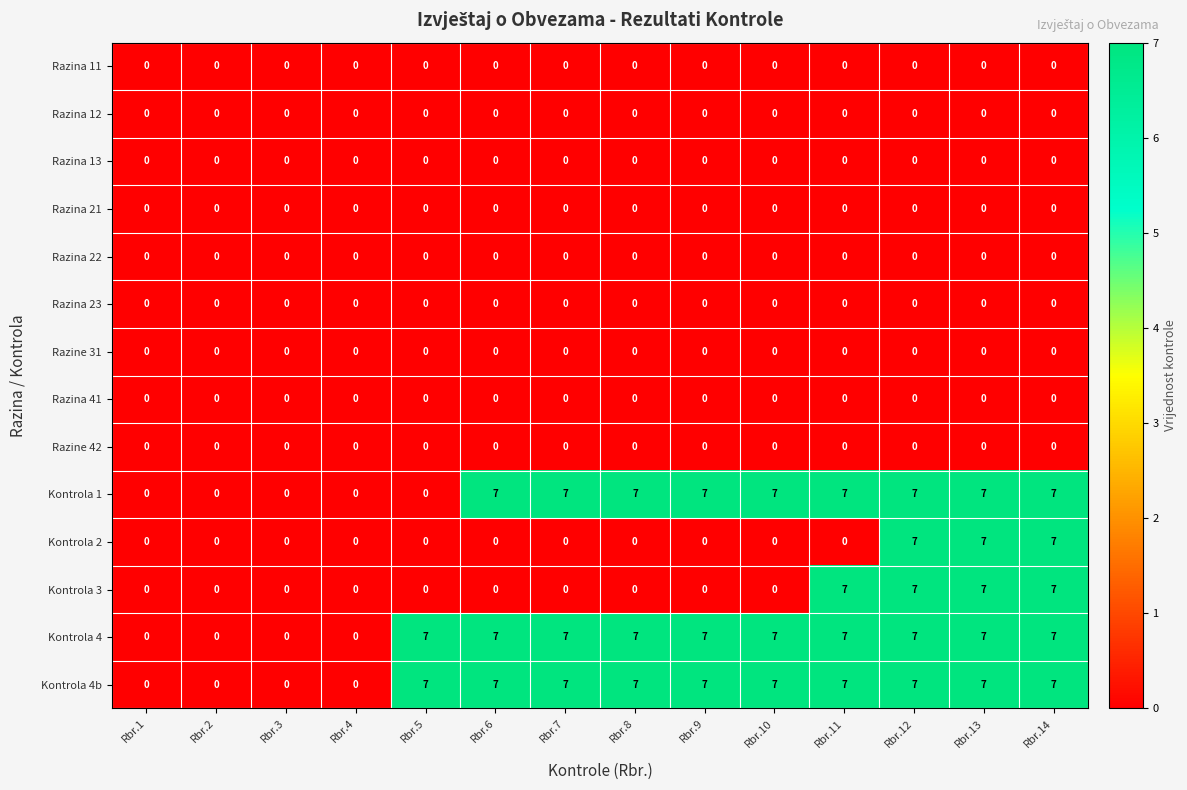

At how many categories does at least one series exceed 4?

10